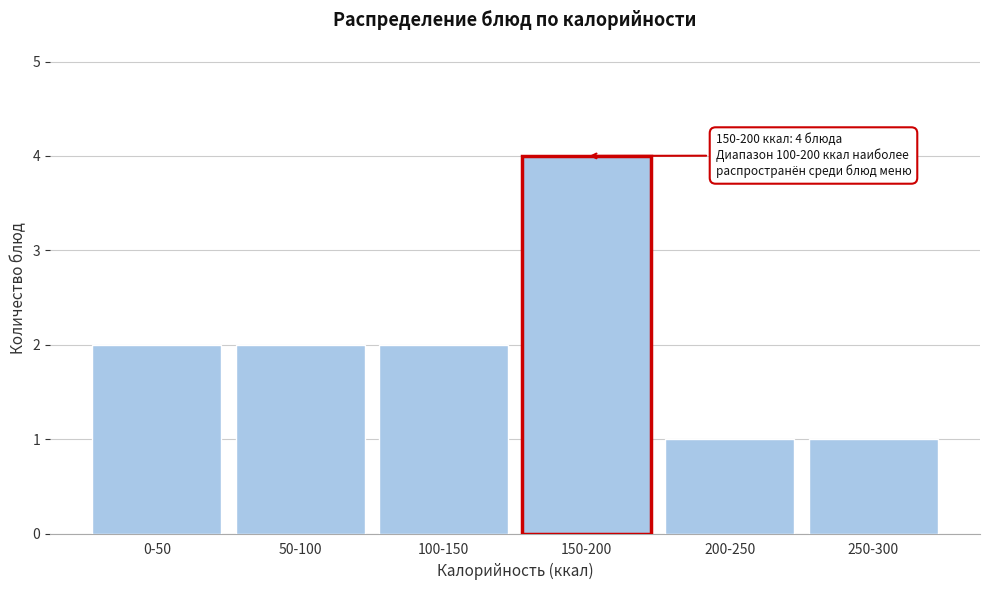

Reading left to right, list all the values displayed in this chart.

2	2	2	4	1	1